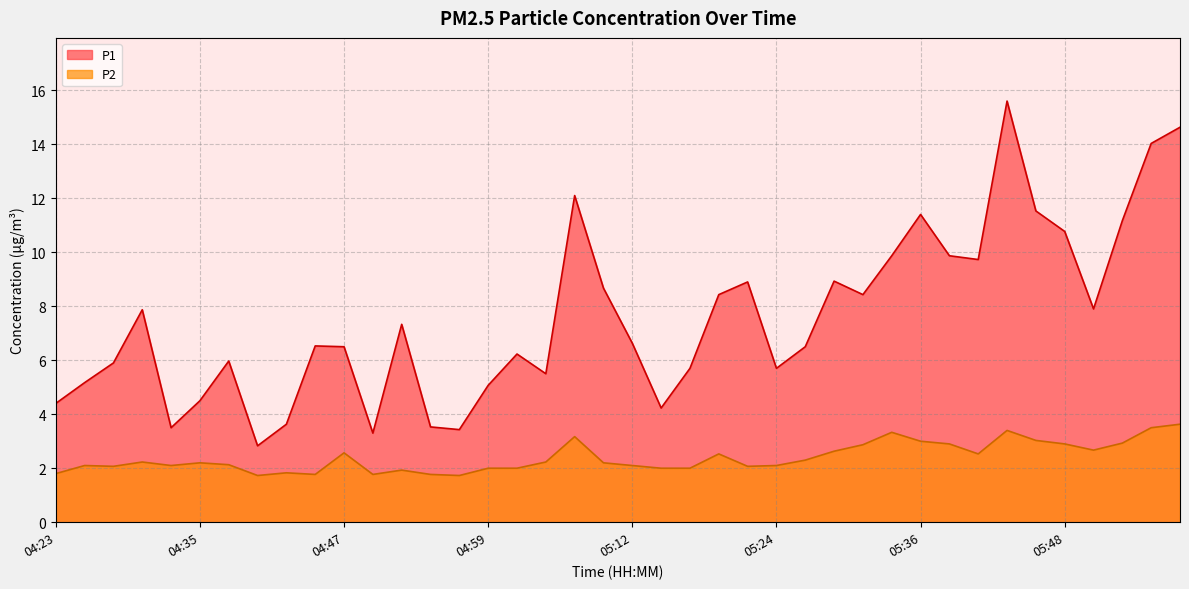

How many interior local peaks does the P1 series have?

10